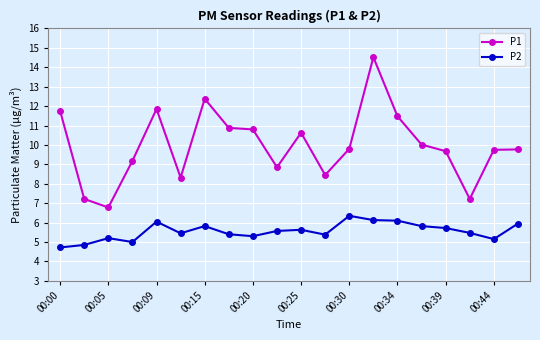

Rank the series by their average value, from highest to lowest.

P1, P2